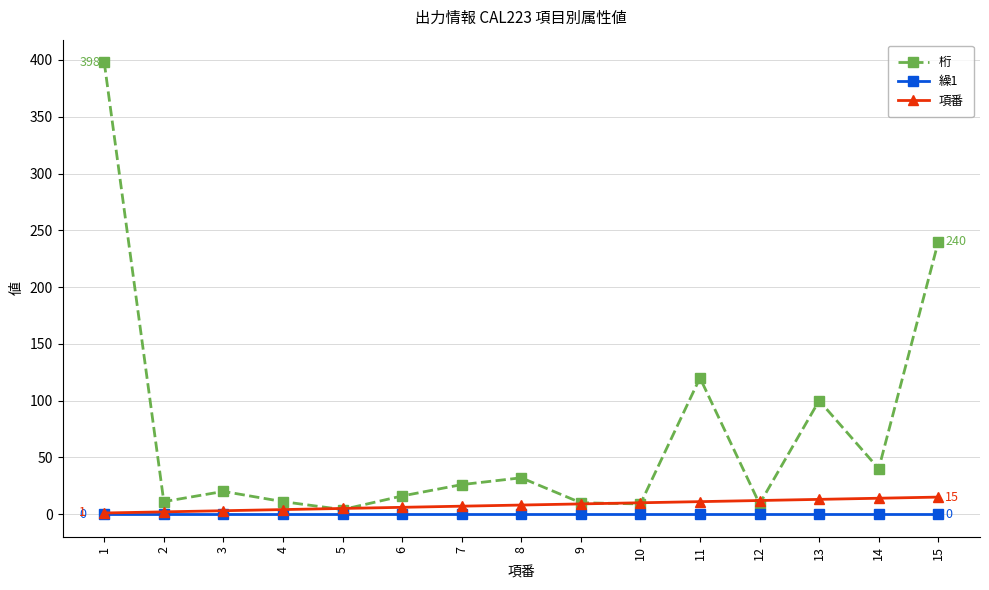

What is the value of the 桁 point at the 3rd from the left?

20